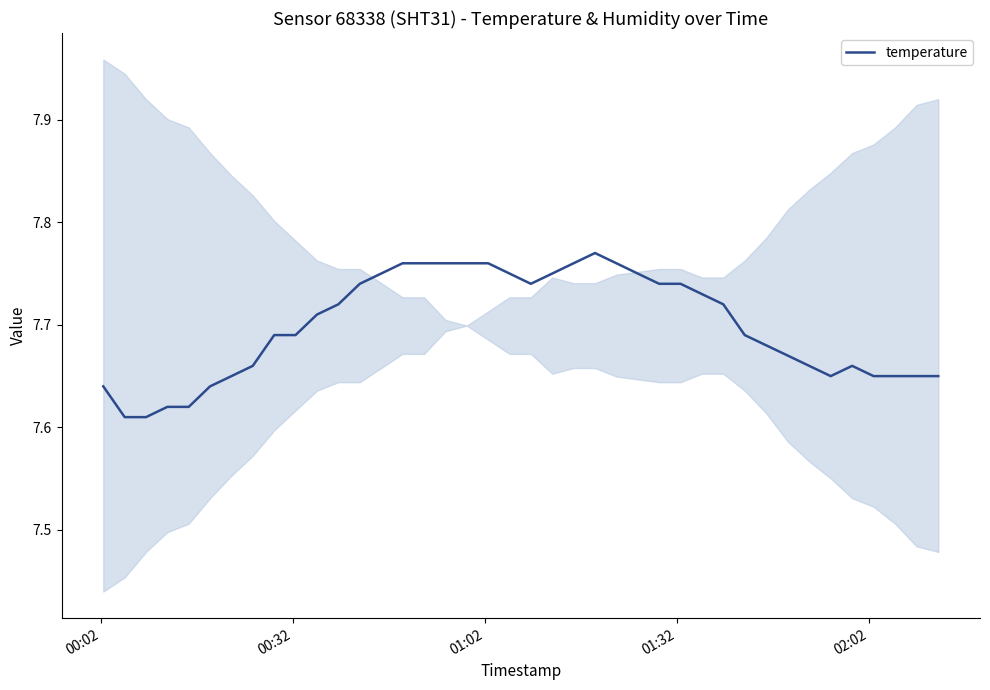

Reading left to right, what are all the values shown in this chart?

7.6	7.6	7.6	7.6	7.6	7.6	7.7	7.7	7.7	7.7	7.7	7.7	7.7	7.8	7.8	7.8	7.8	7.8	7.8	7.8	7.7	7.8	7.8	7.8	7.8	7.8	7.7	7.7	7.7	7.7	7.7	7.7	7.7	7.7	7.7	7.7	7.7	7.7	7.7	7.7